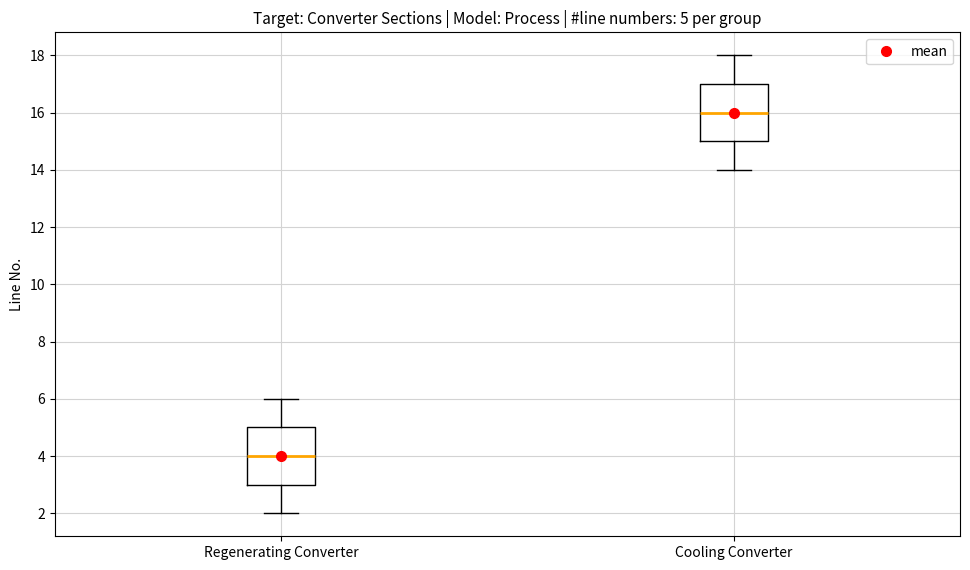

Which box's median line is the highest?

Cooling Converter